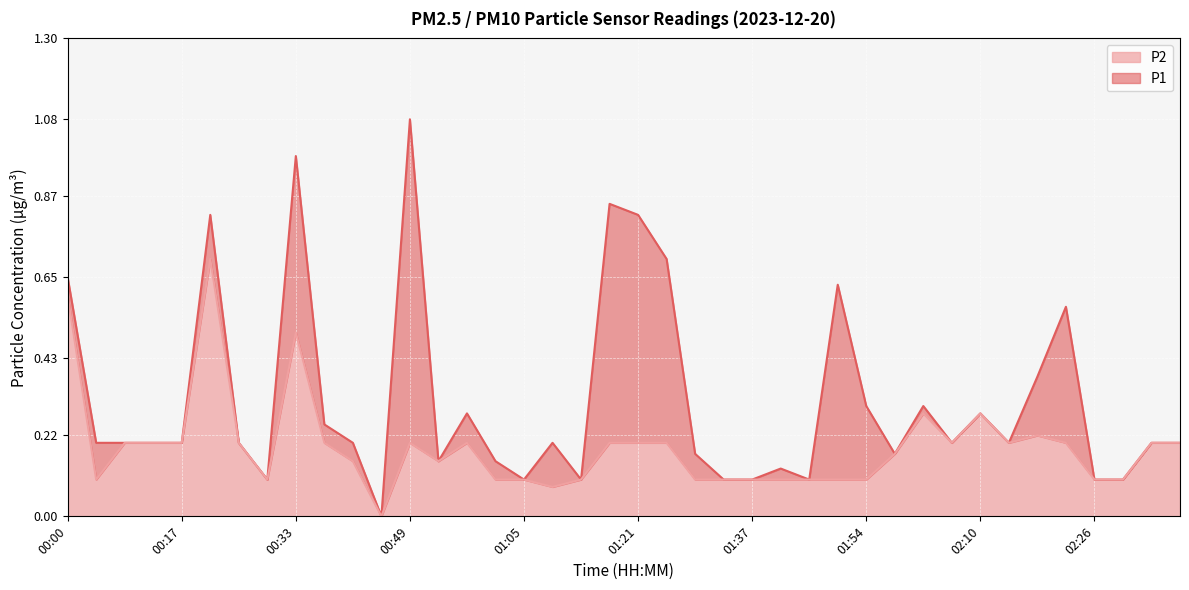

What is the value of the P1 point at the 35th from the left?

0.4